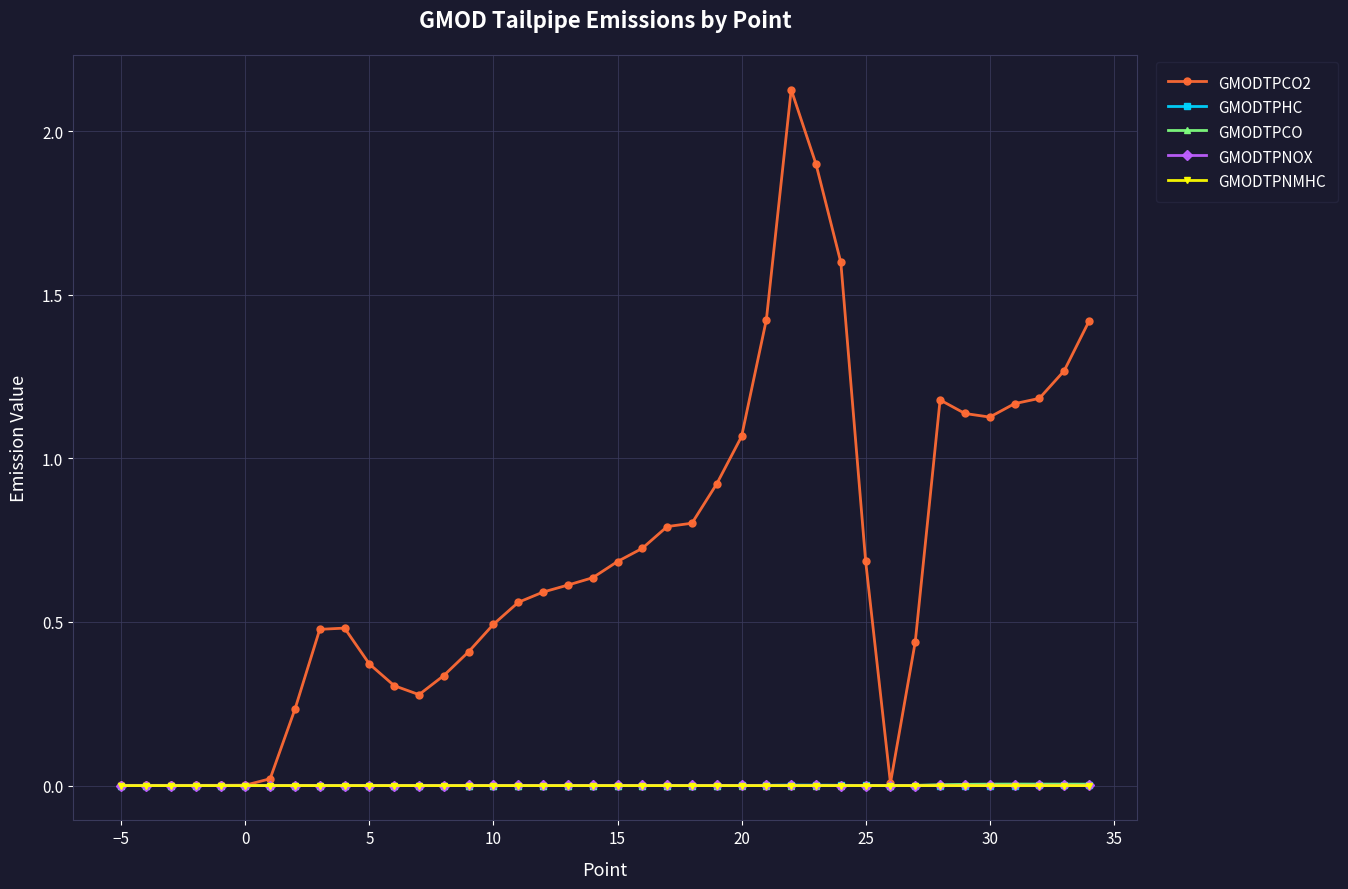

True or false: GMODTPCO has more than 1 points higher than both neighbors.

True